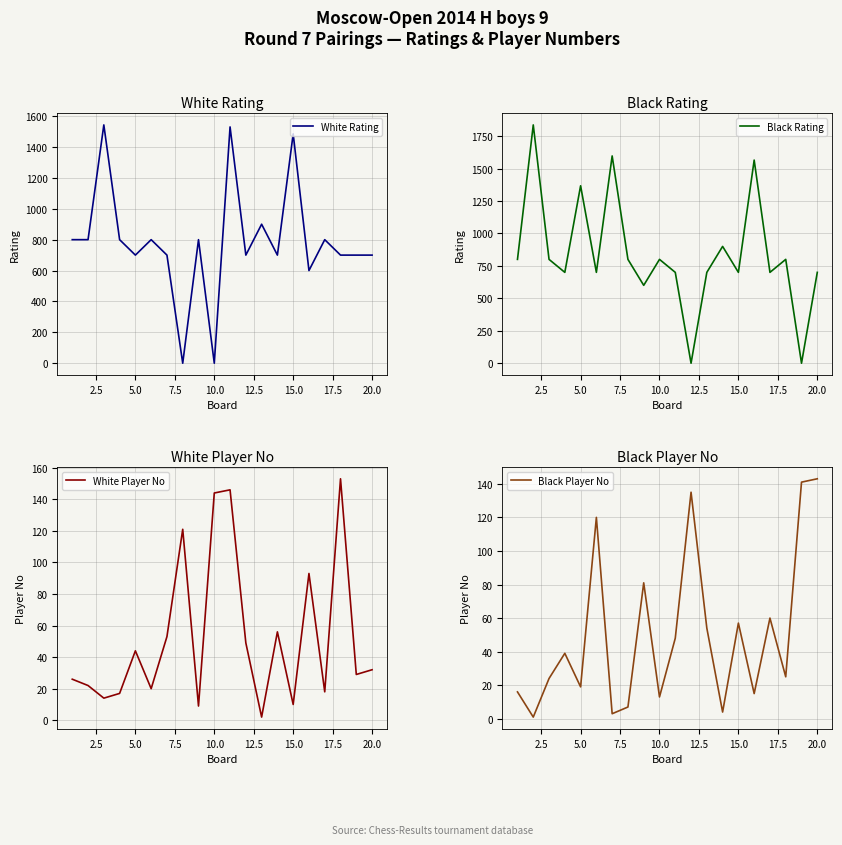

What are all the series names shown in the legend?

White Rating, Black Rating, White Player No, Black Player No